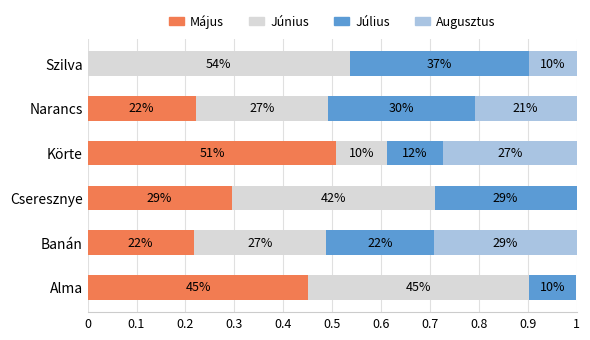

What is the difference between the second highest and minimum values in the Május series?

45.2